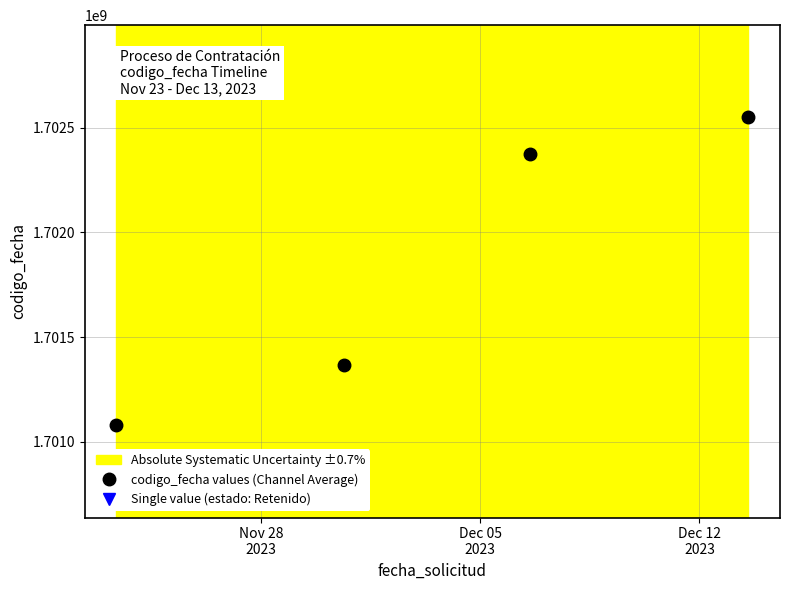

True or false: codigo_fecha values (Channel Average) has more than 1 points higher than both neighbors.

False